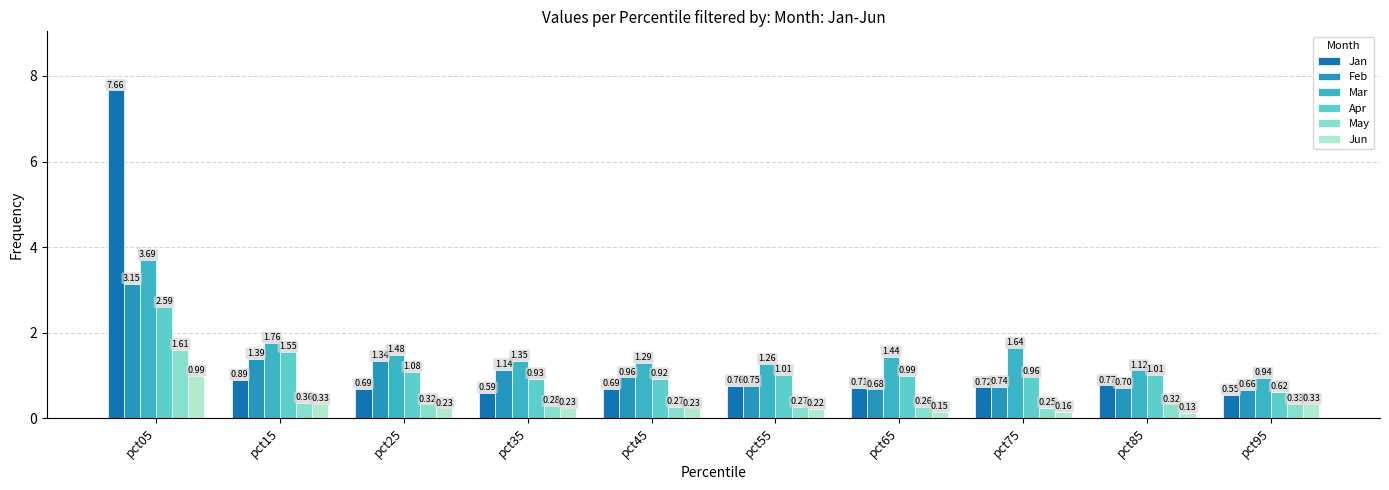

Which series has the largest range (max minus min)?

Jan